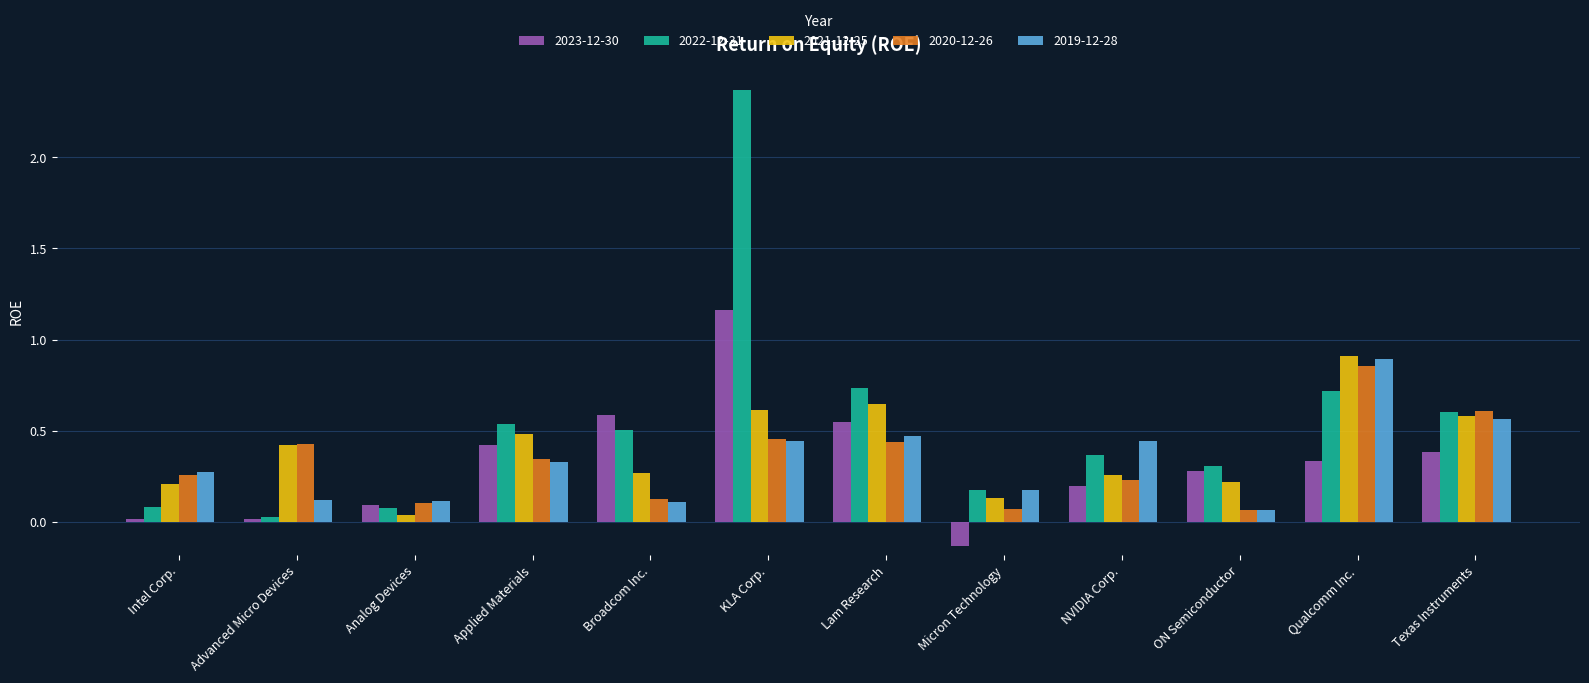

At which label does 2019-12-28 reach its peak?

Qualcomm Inc.